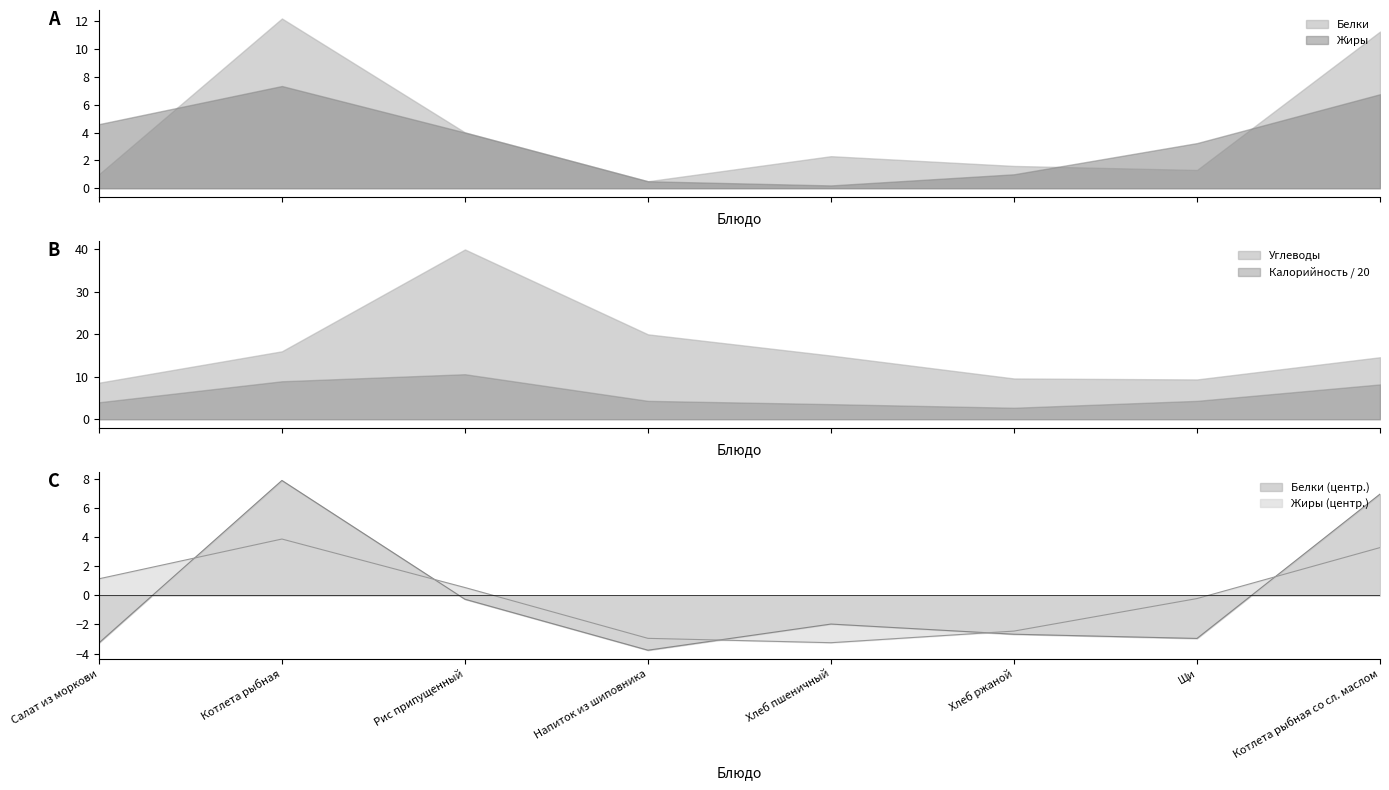

What is the maximum value for Жиры (центр.)?

3.9